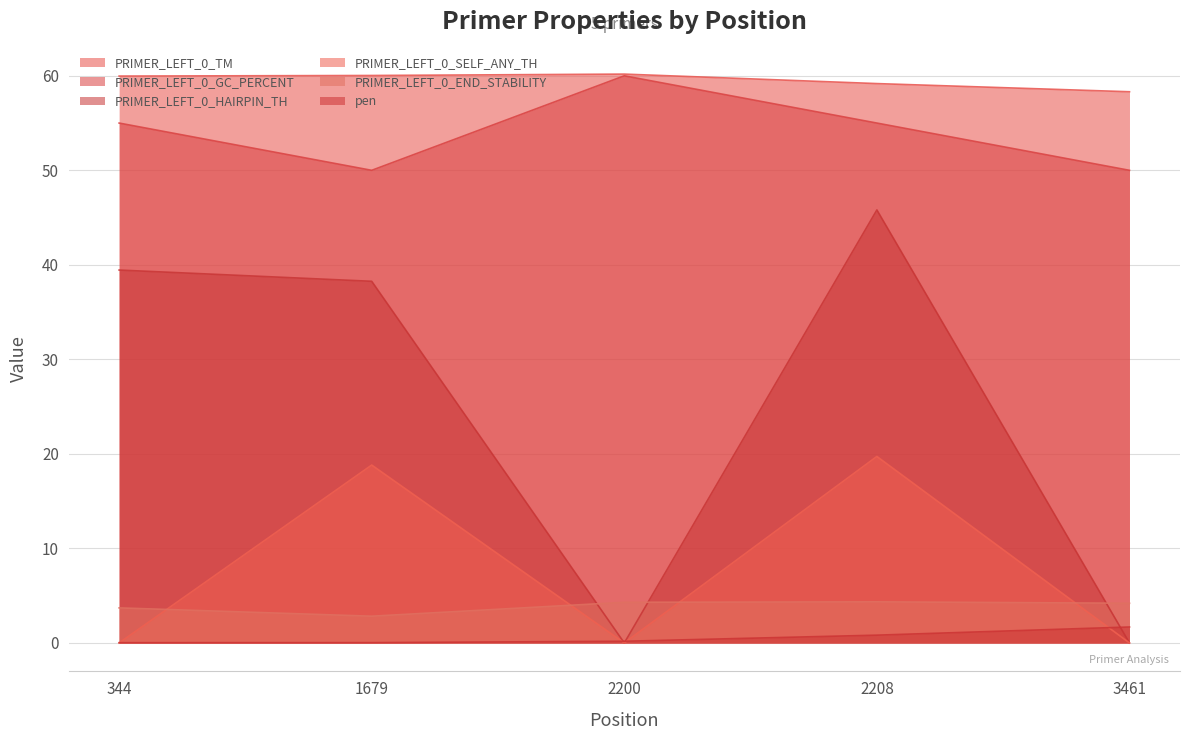

Reading left to right, what are all the values shown in this chart?

PRIMER_LEFT_0_TM: 60.0	60.0	60.2	59.2	58.3
PRIMER_LEFT_0_GC_PERCENT: 55.0	50.0	60.0	55.0	50.0
PRIMER_LEFT_0_HAIRPIN_TH: 39.5	38.3	0.0	45.8	0.0
PRIMER_LEFT_0_SELF_ANY_TH: 0.0	18.8	0.0	19.7	0.0
PRIMER_LEFT_0_END_STABILITY: 3.7	2.8	4.3	4.3	4.2
pen: 0.0	0.0	0.2	0.8	1.7